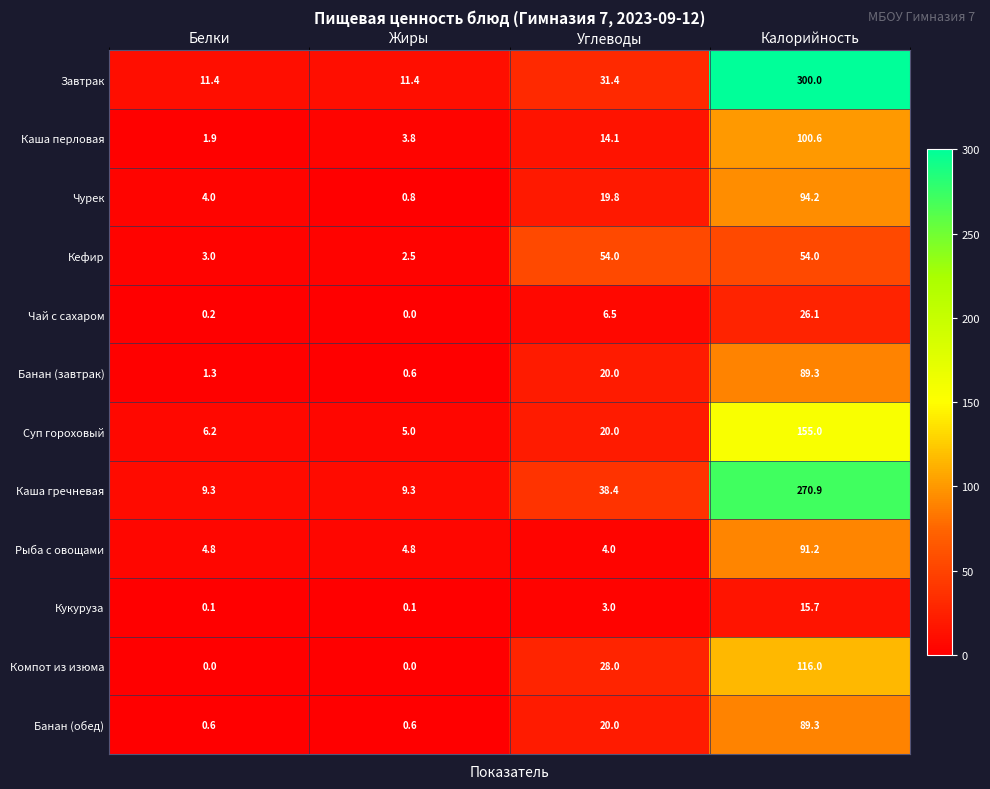

Which category has the highest value across all series?

Калорийность